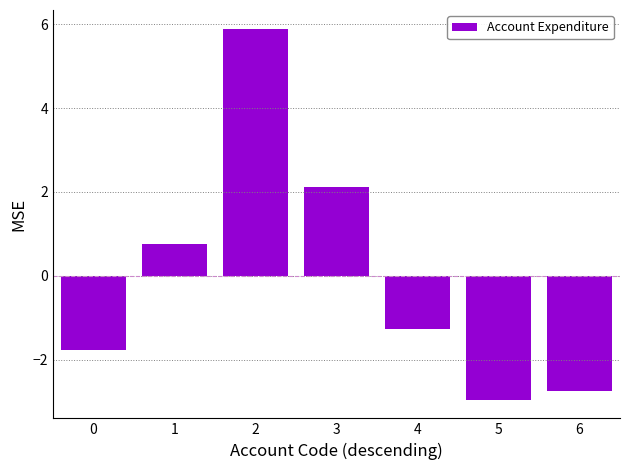

The value at 2 is 2.0. True or false?

False